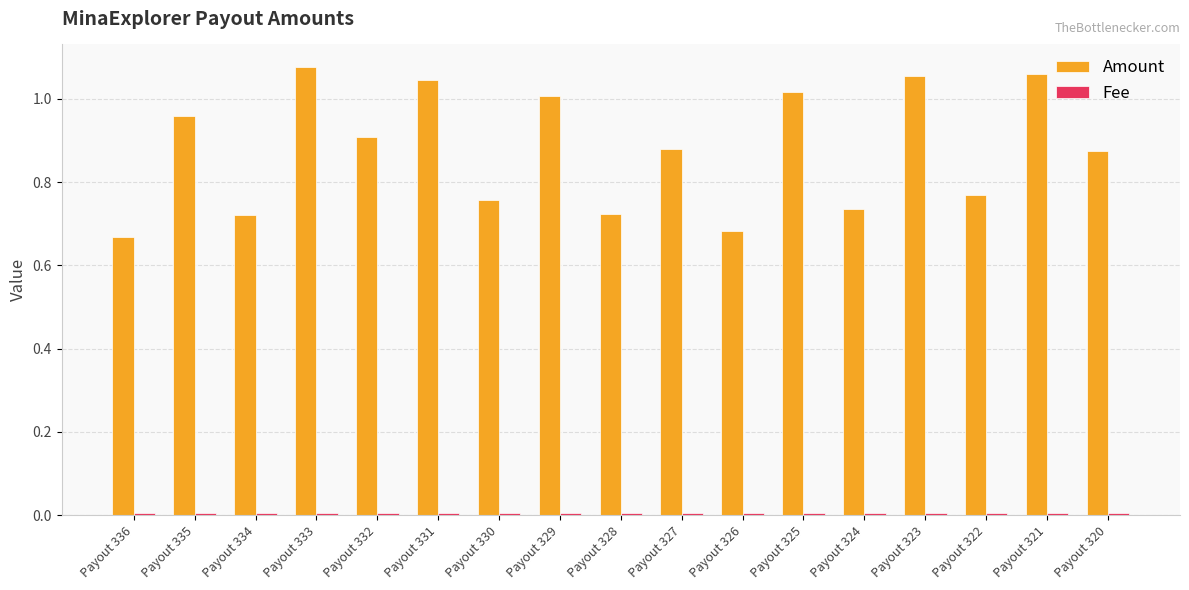

Which series has the largest total across all categories?

Amount